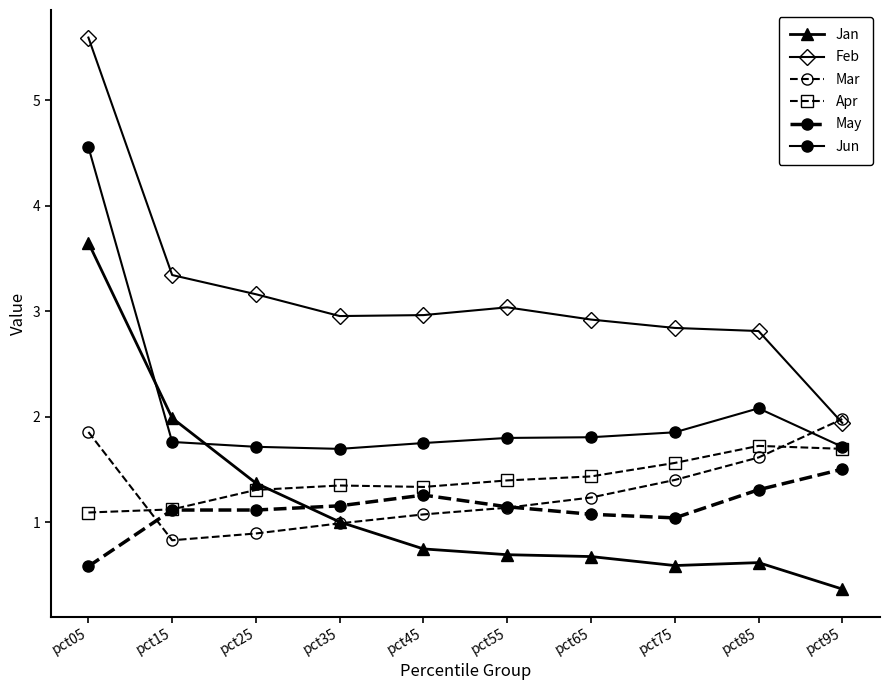

At which label is Jun closest to 3?

pct85